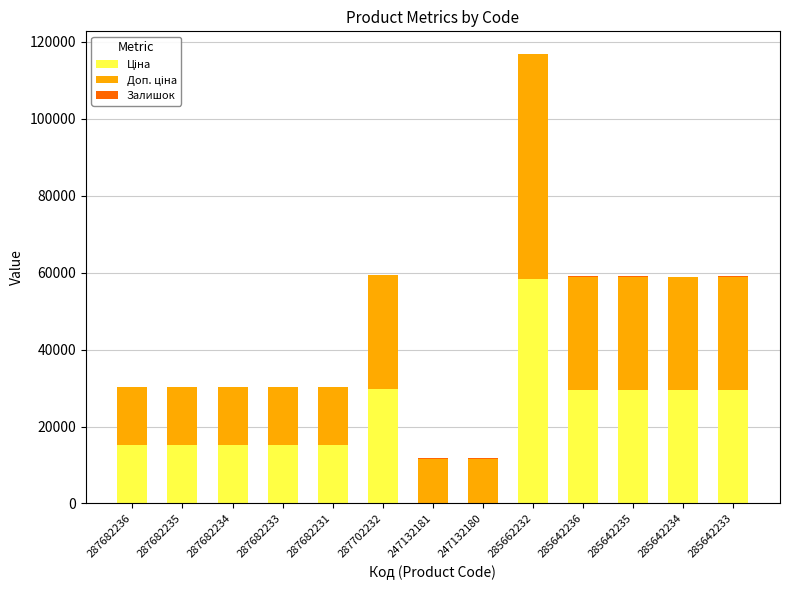

What is the total value across all series at 287682234?

30240.0